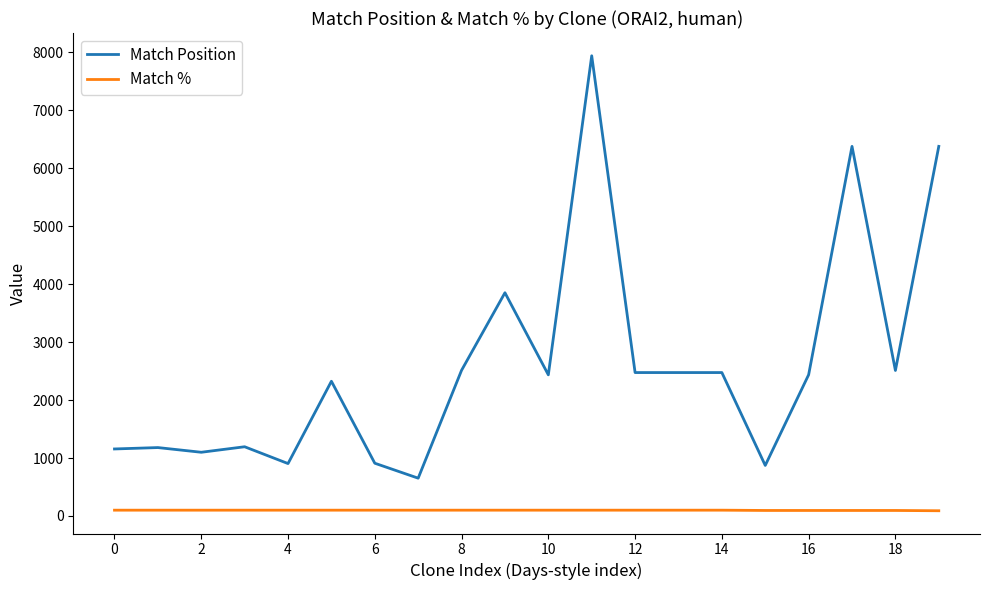

How many categories are shown in the chart?

20